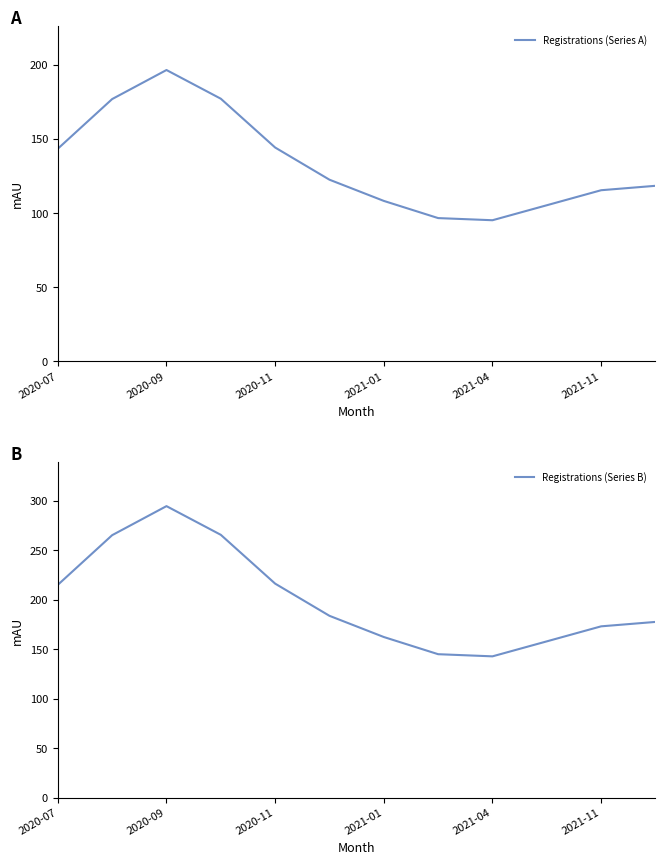

What are all the series names shown in the legend?

Registrations (Series A), Registrations (Series B)